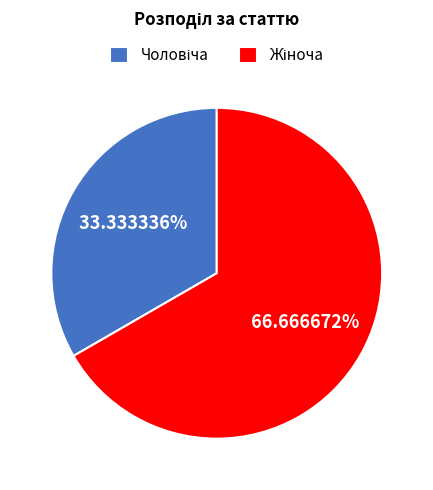

Does any single category account for the majority?

Yes